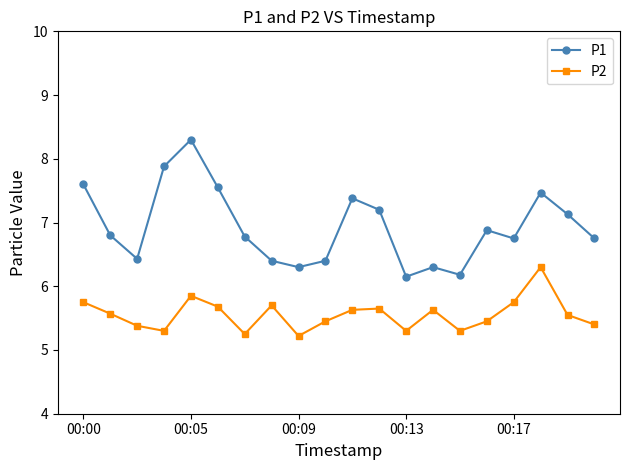

What is the value of the P2 point at the 11th from the left?

5.6